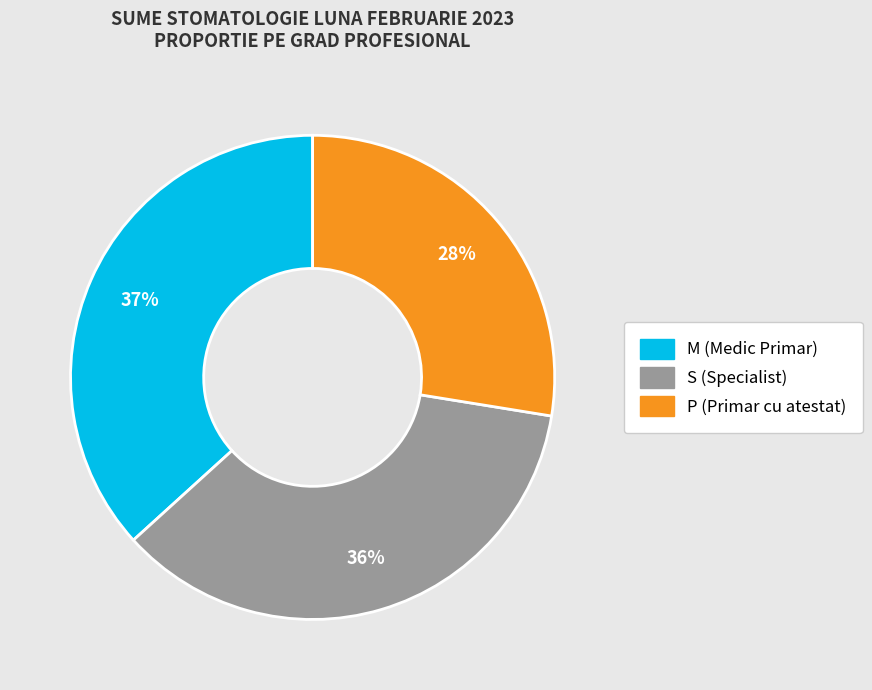

To the nearest percent, what is the average slice percentage?

33%